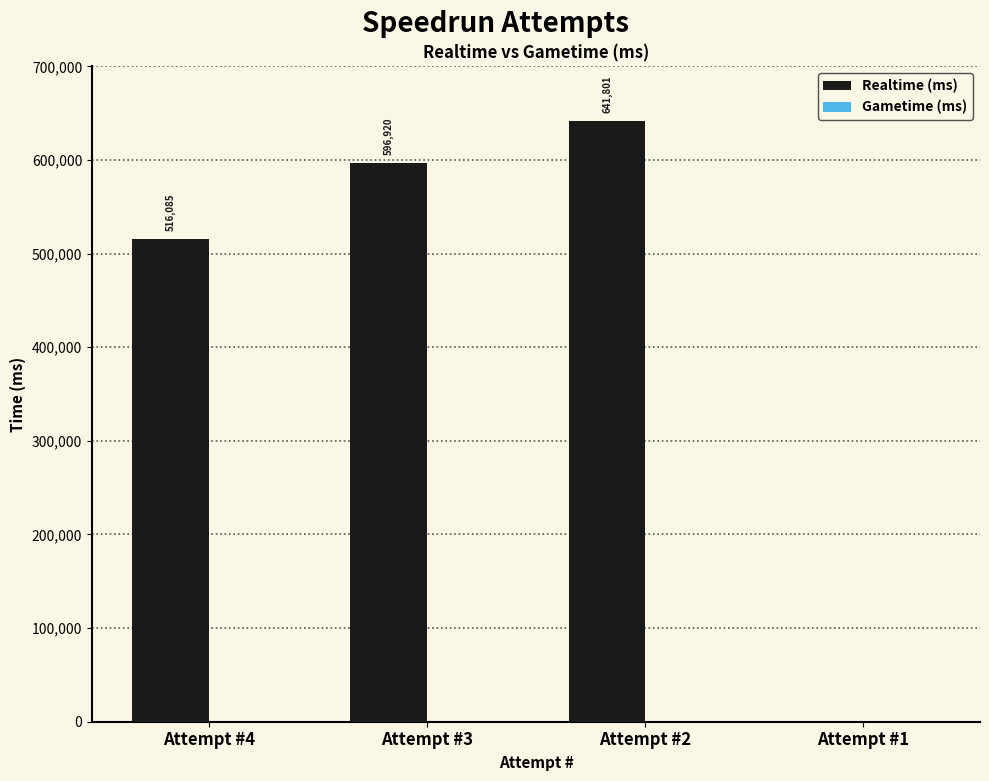

Approximately how many times larger is the value at Attempt #3 compared to Attempt #4?

1.2